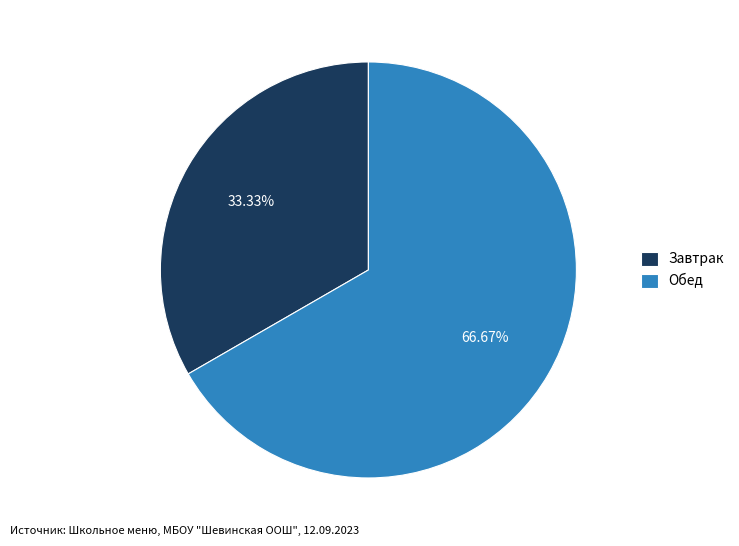

Does Завтрак represent more than half of the total?

No